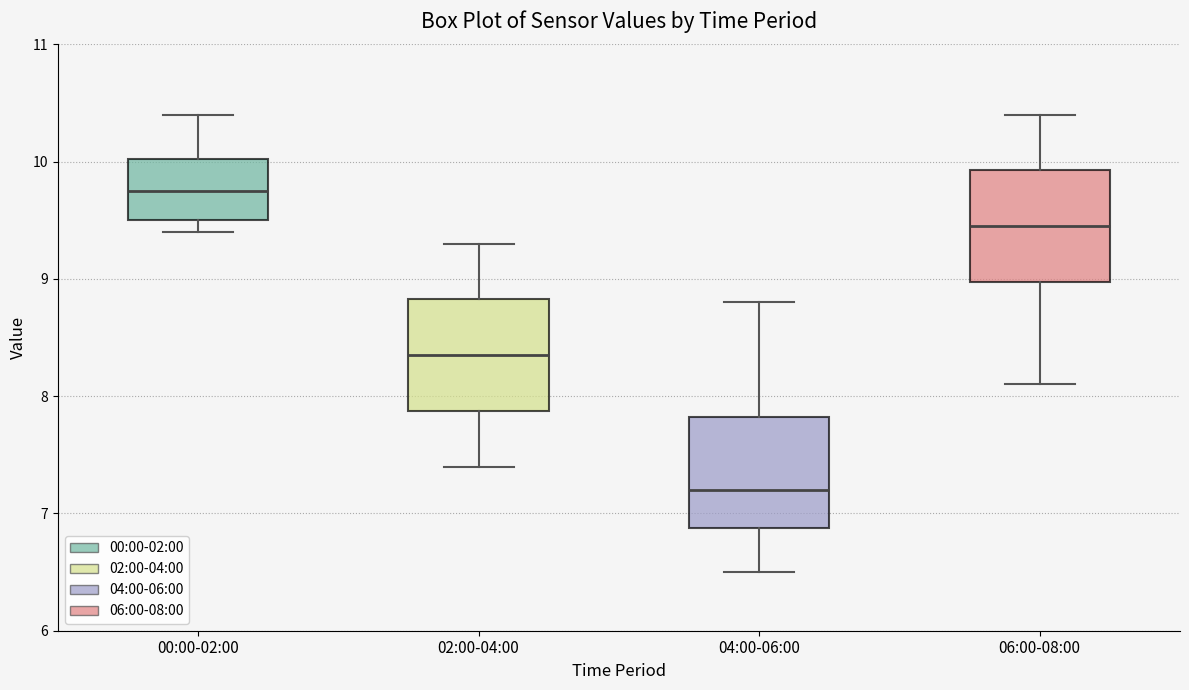

Reading left to right, read every box against the y-axis: the position of its median line, the range the box covers, and the ends of its whiskers. The values are not printed on the chart, so give them approximately, as read against the axis.

00:00-02:00: median 9.8, box 9.5 to 10.0, whiskers 9.4 to 10.4
02:00-04:00: median 8.4, box 7.9 to 8.8, whiskers 7.4 to 9.3
04:00-06:00: median 7.2, box 6.9 to 7.8, whiskers 6.5 to 8.8
06:00-08:00: median 9.5, box 9.0 to 9.9, whiskers 8.1 to 10.4